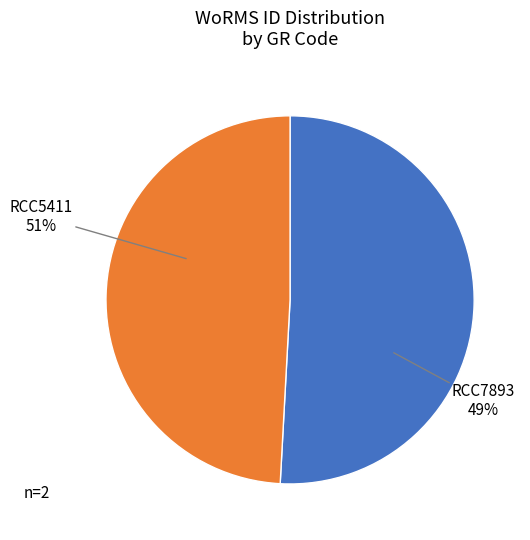

What is the largest slice in the pie chart?

RCC5411